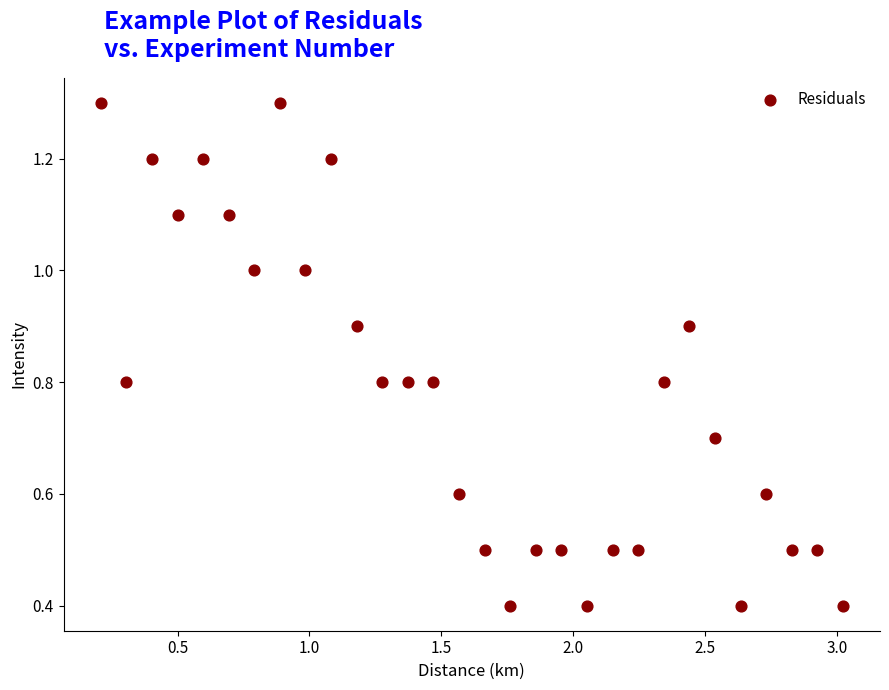

What is the range of X values (max minus min)?

2.8